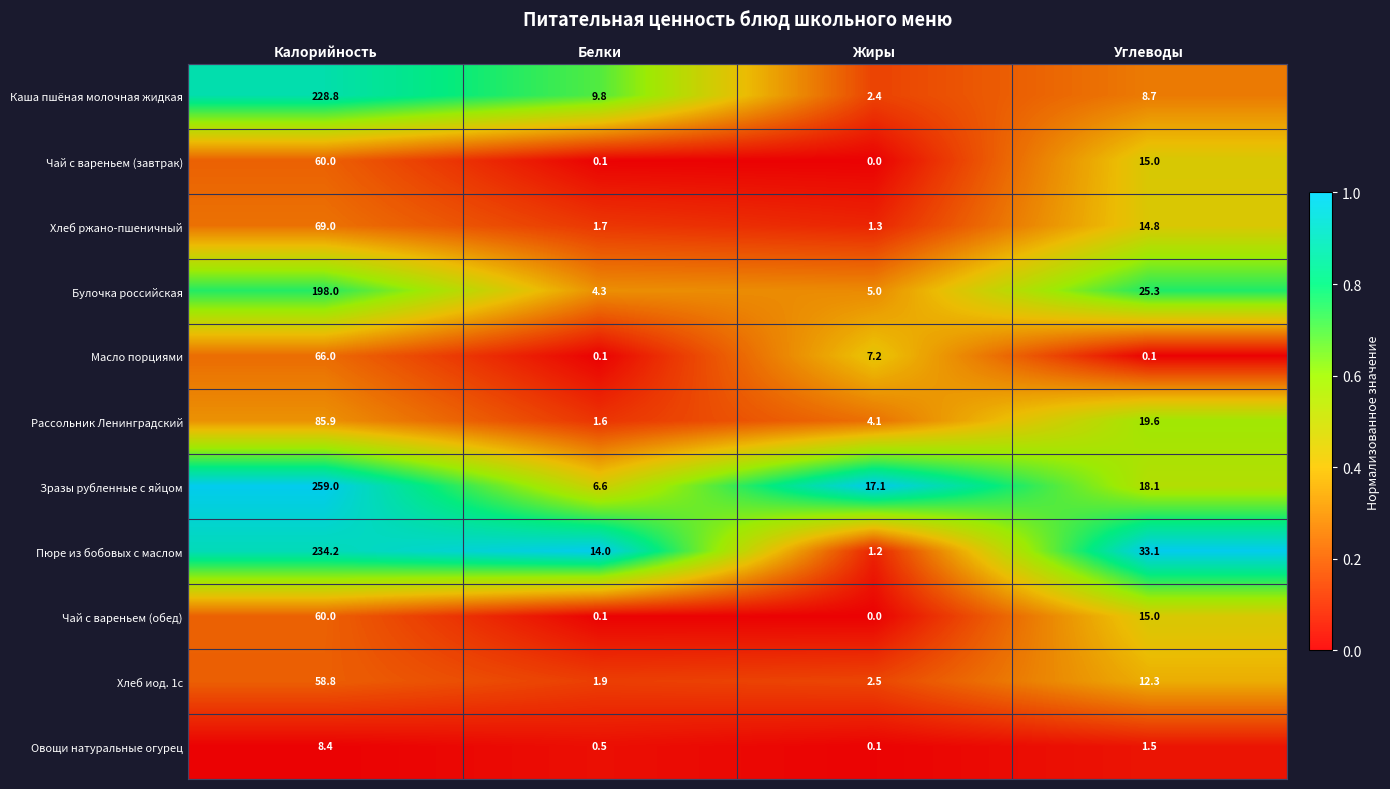

What is the difference between the highest and lowest values at Белки?

13.9